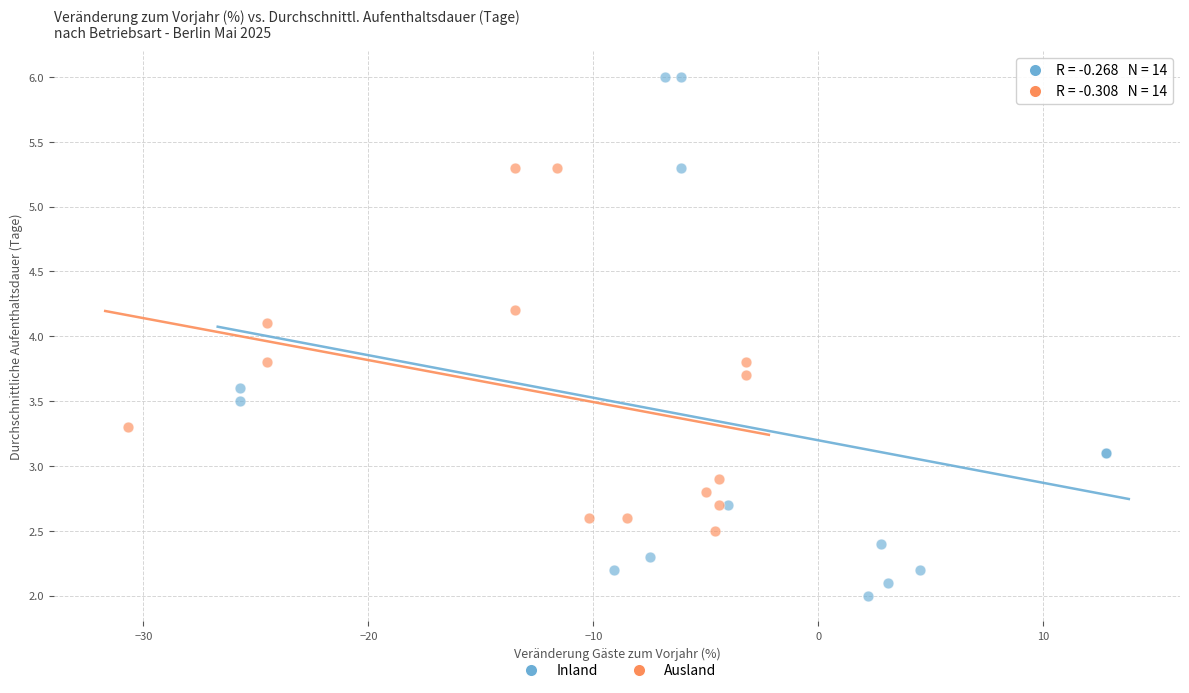

Which series contains the lowest Y value?

Inland